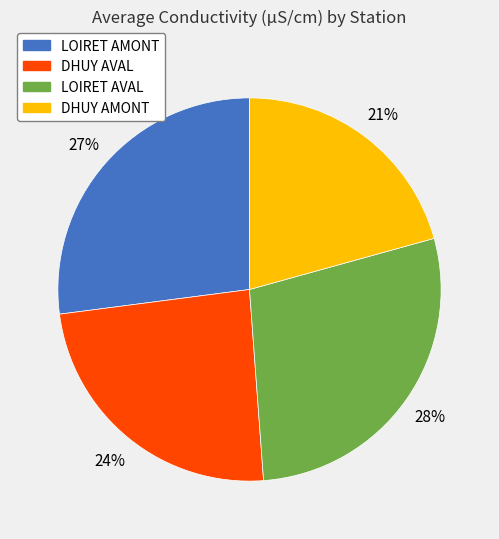

To the nearest percent, what is the average slice percentage?

25%